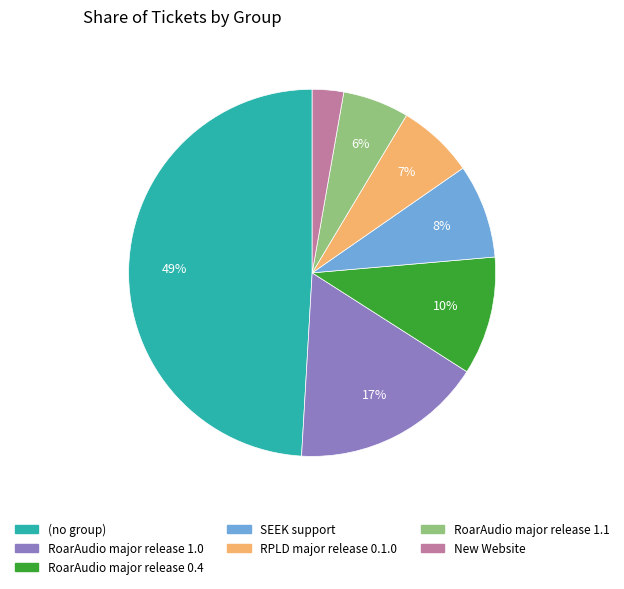

To the nearest percent, what percentage of the pie is (no group)?

49%